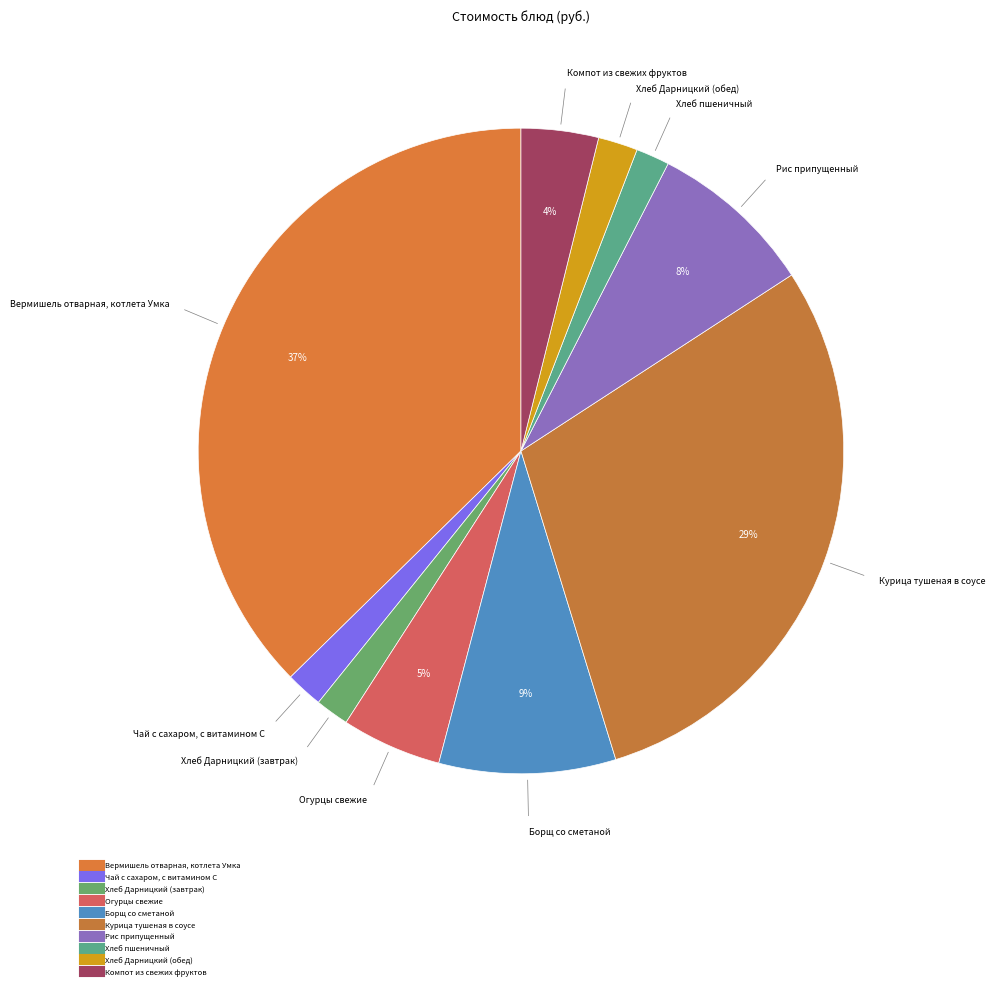

How many segments does this pie chart have?

10